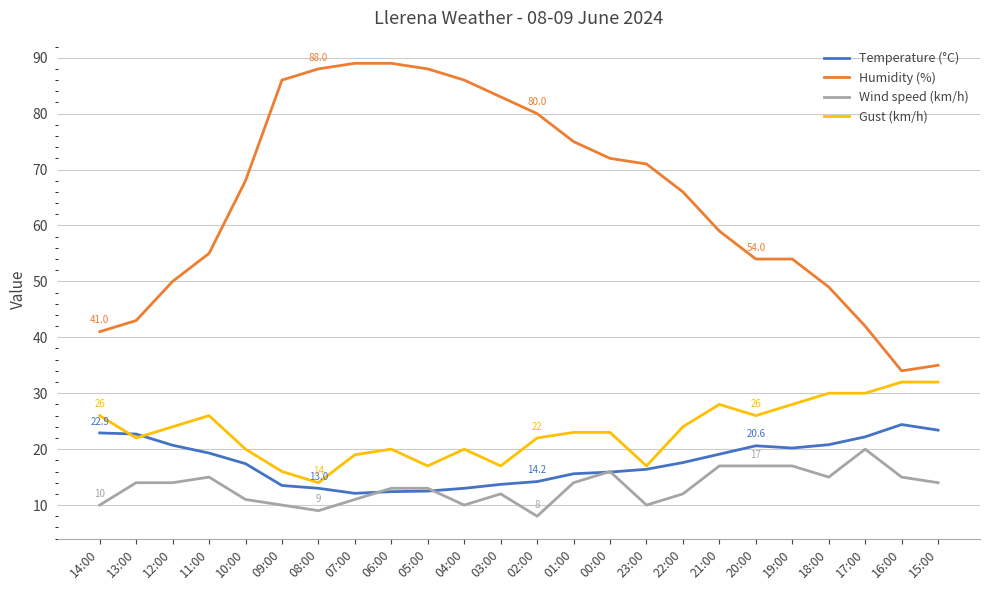

Rank the series by their maximum value, from highest to lowest.

Humidity (%), Gust (km/h), Temperature (°C), Wind speed (km/h)